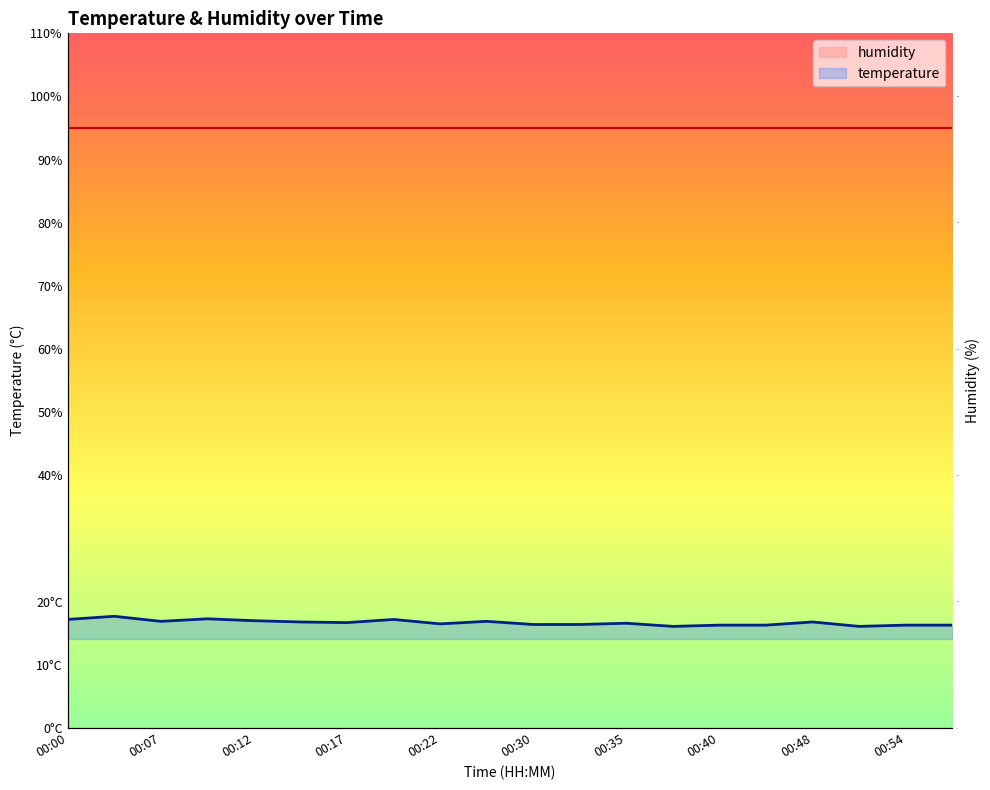

Which category has the highest value across all series?

00:05